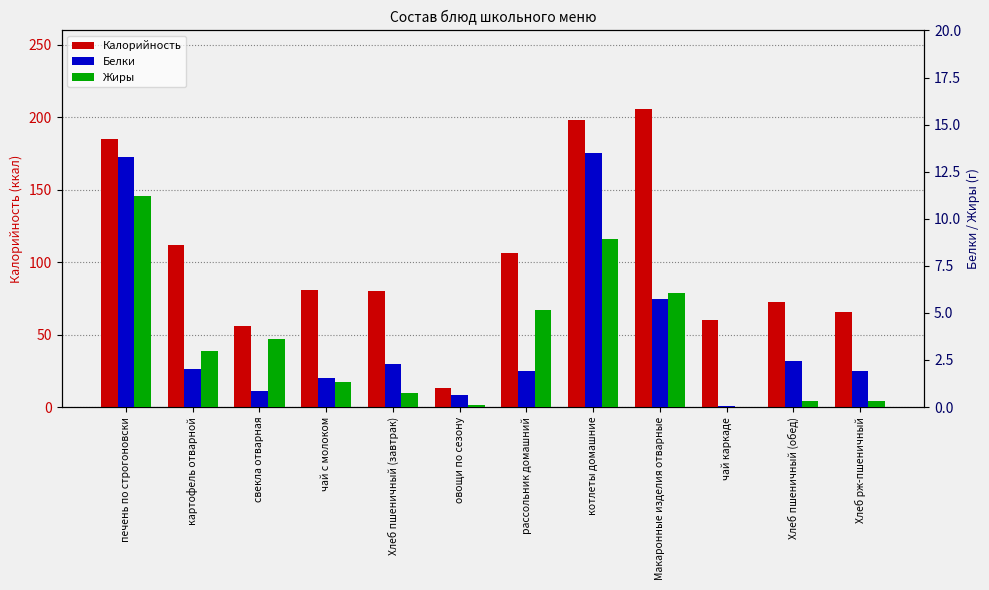

What is the sum of all Жиры values?

40.8